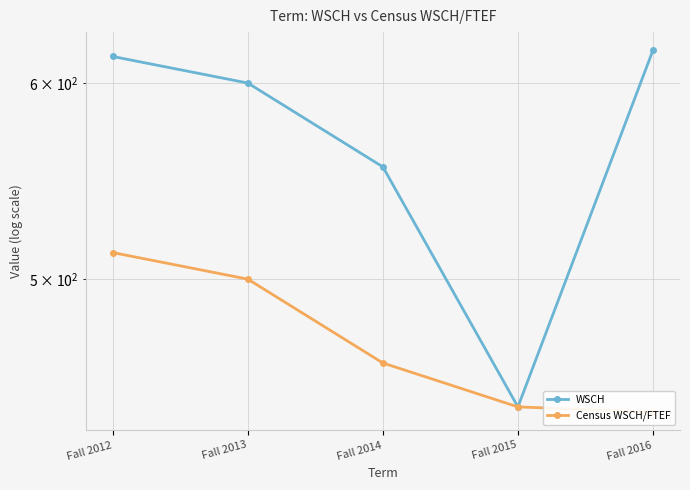

What is the value of the WSCH point at the 2nd from the left?

600.0